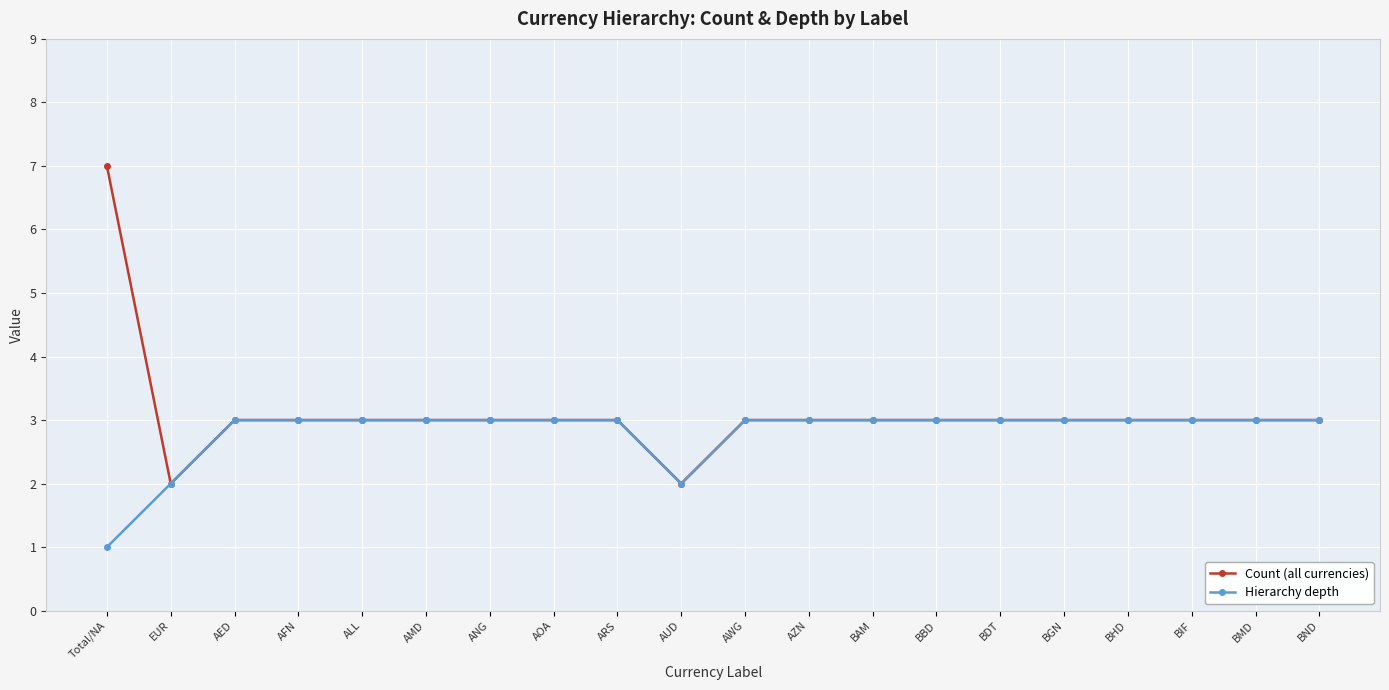

Read the Hierarchy depth value at Total/NA.

1